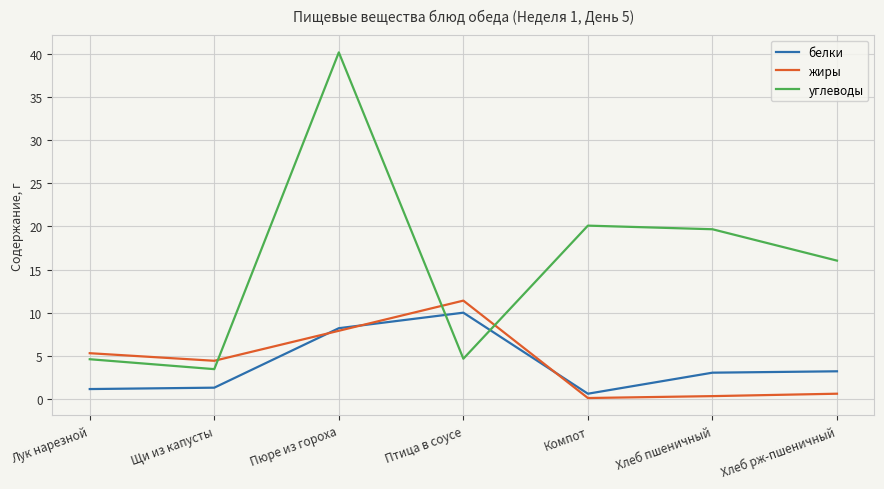

True or false: белки has a value of 3.0 at Хлеб пшеничный.

True